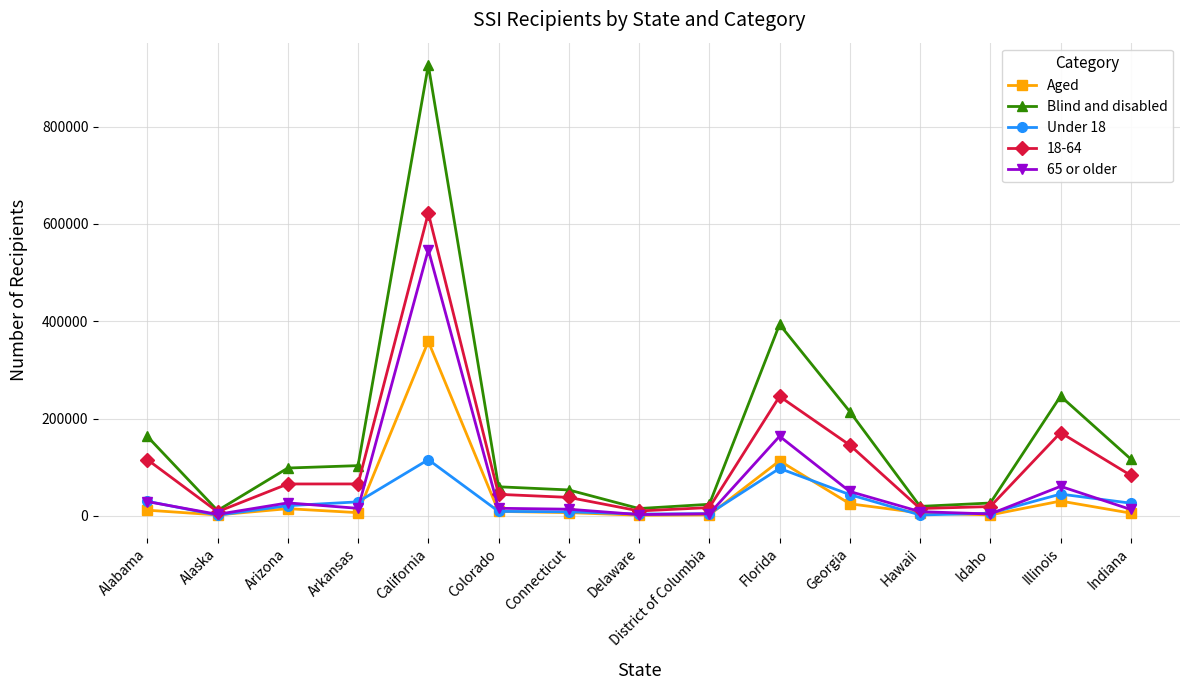

True or false: Blind and disabled has more than 0 interior local peaks.

True